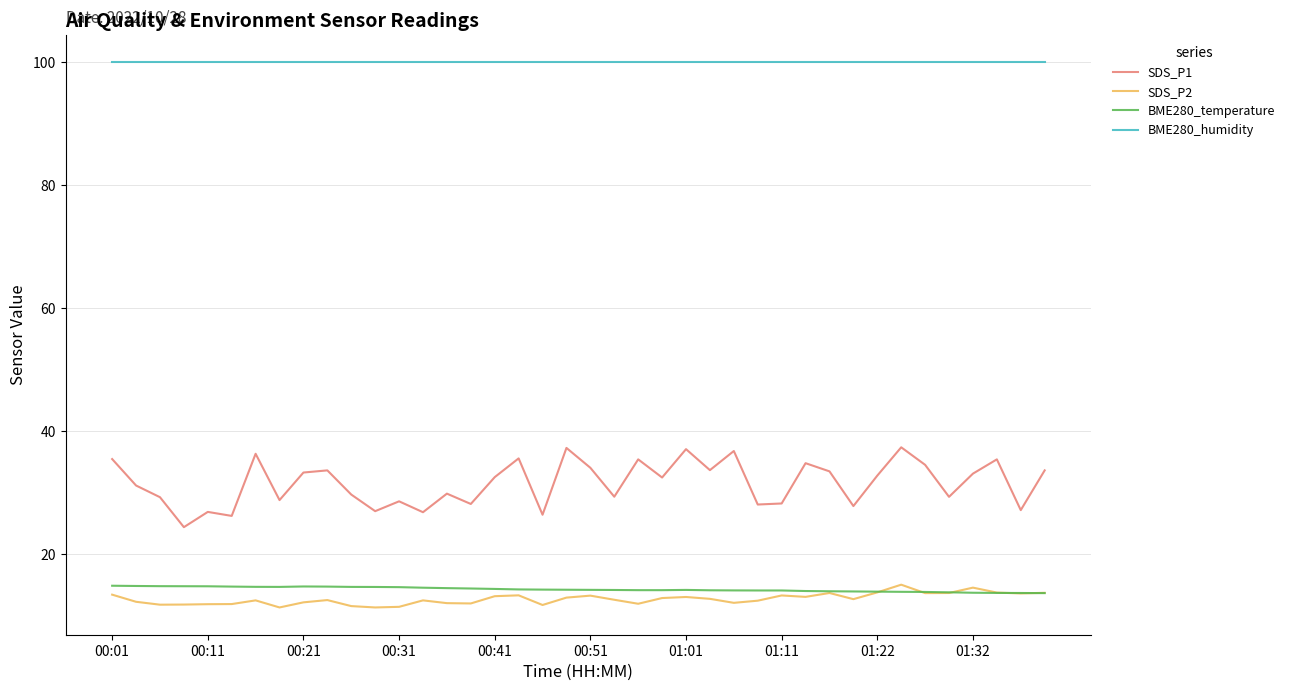

True or false: BME280_temperature and SDS_P1 intersect in this chart.

False